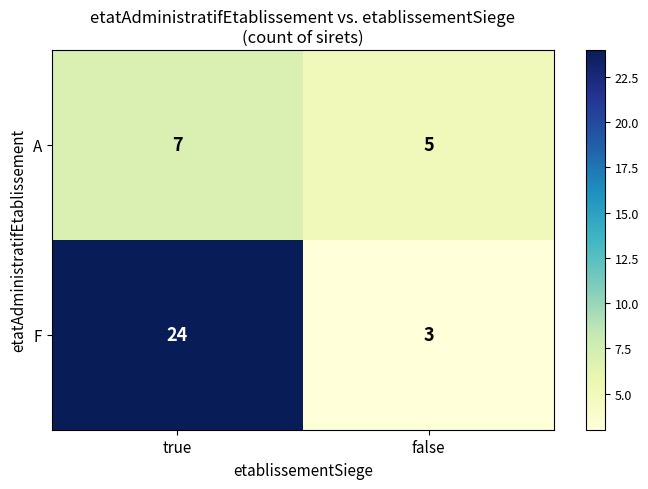

What is the difference between the maximum and minimum values in the F series?

21